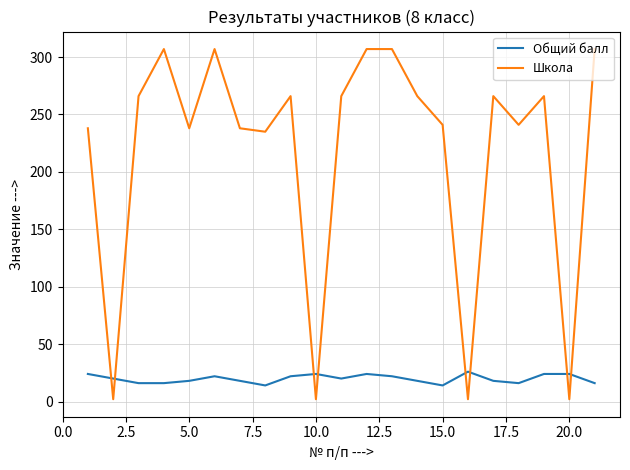

Which series has the largest range (max minus min)?

Школа